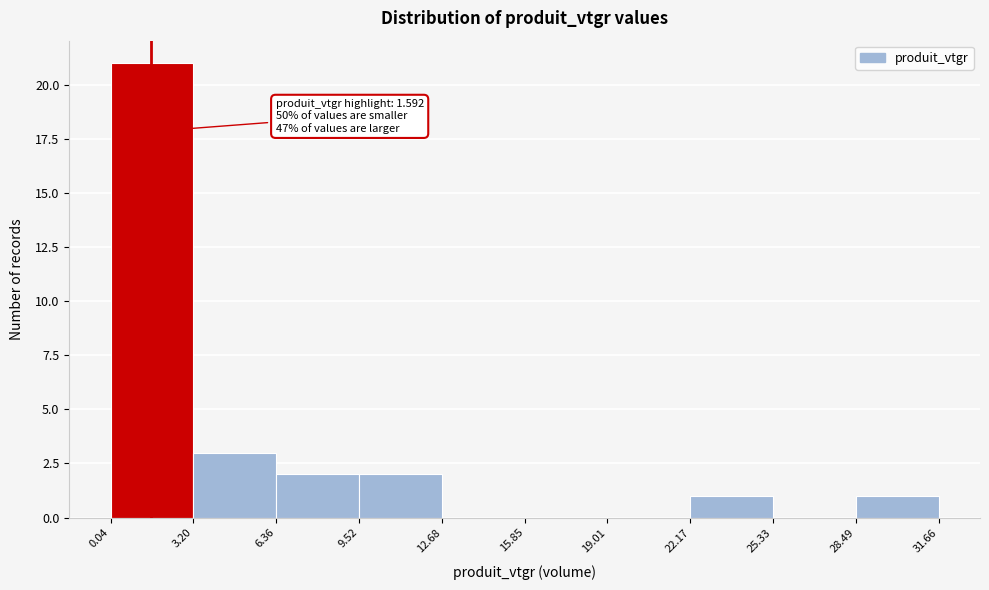

Which range on the x-axis has the tallest bar?

0.04 to 3.20